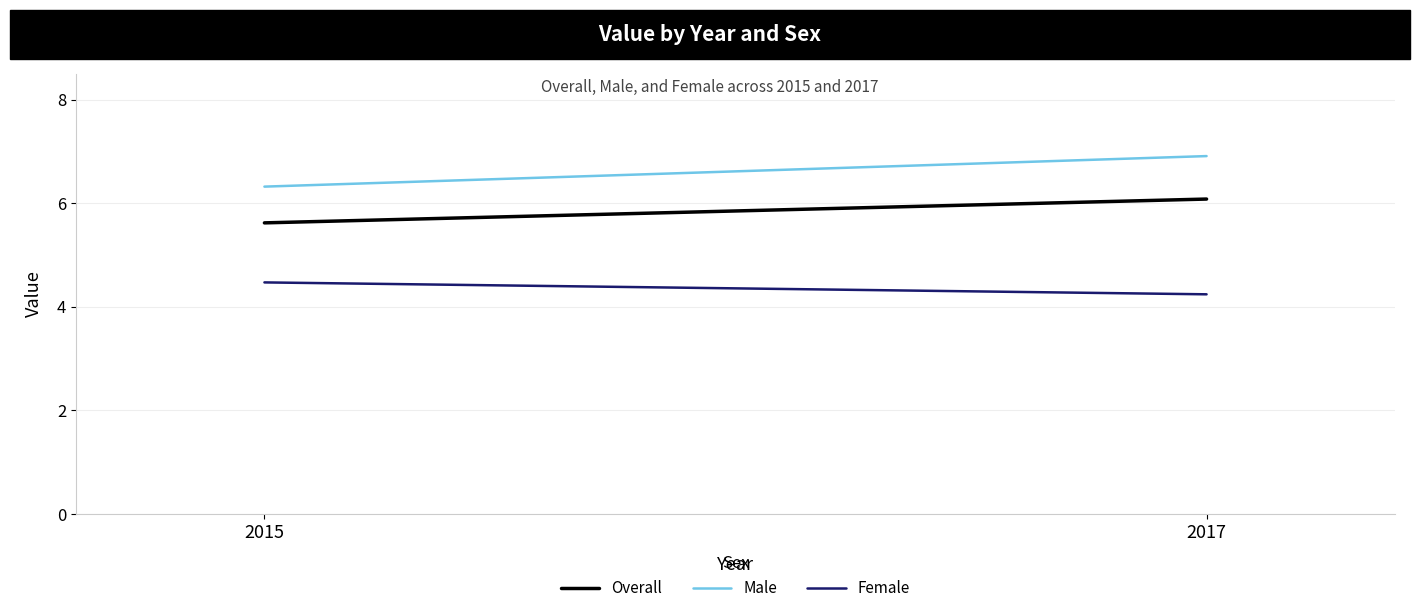

How many values in the Overall series exceed 6?

1